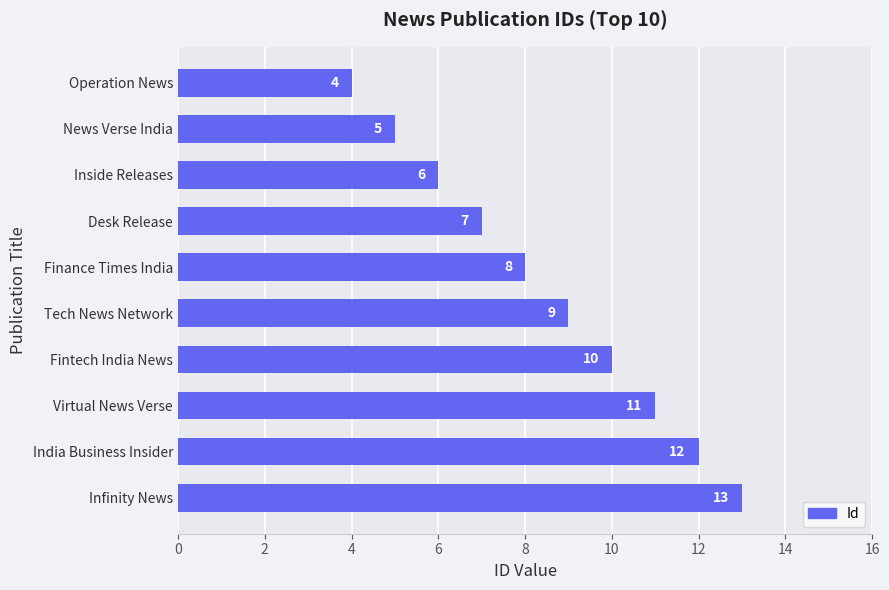

Count the values in the range 6 to 11.

6